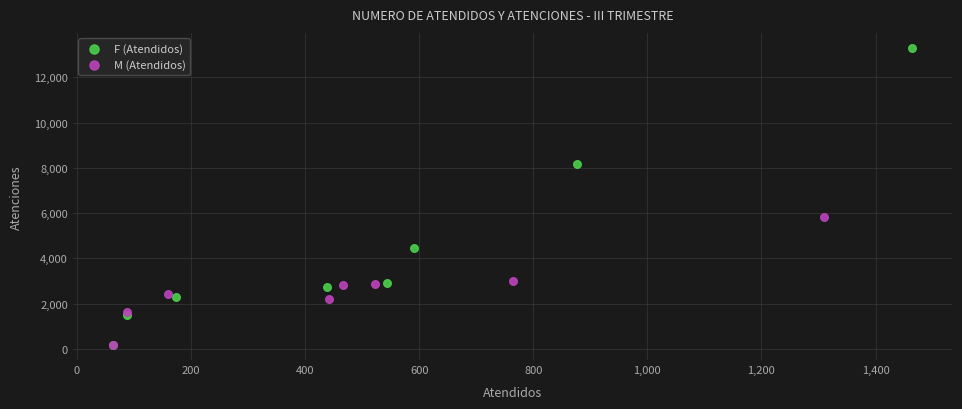

Which series has the largest Y range (max minus min)?

F (Atendidos)